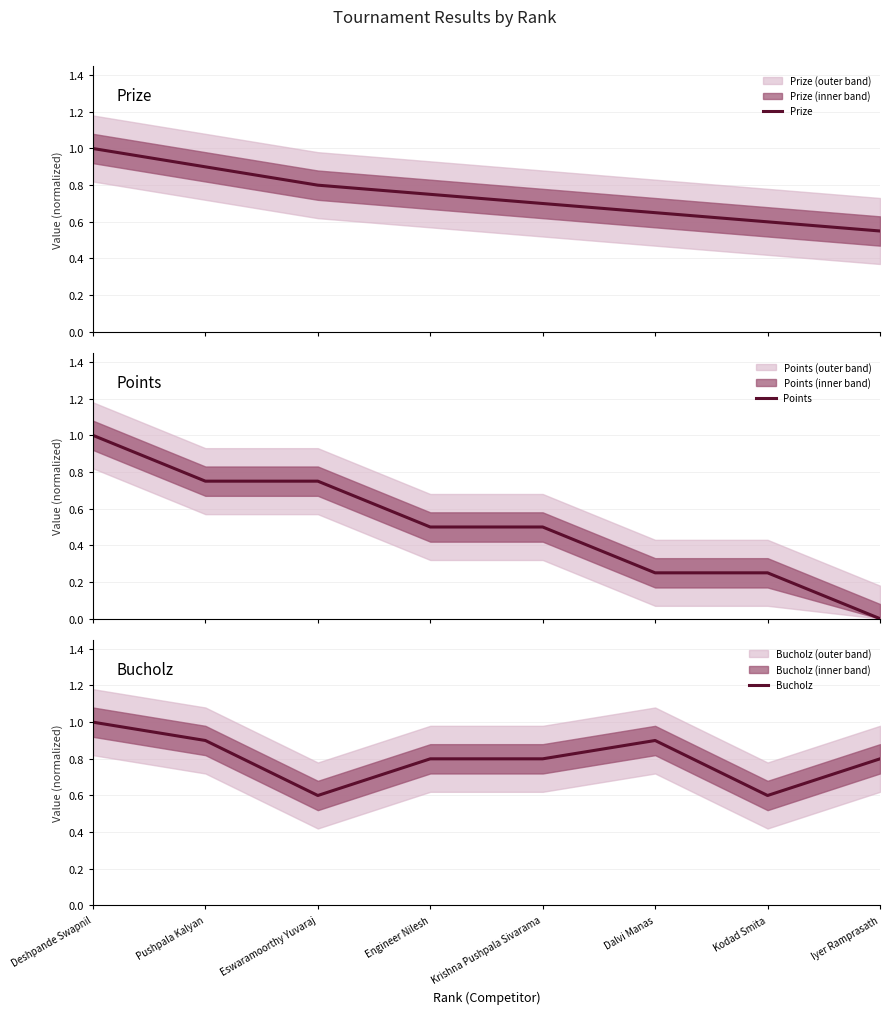

Rank the series by their average value, from highest to lowest.

Bucholz, Prize, Points